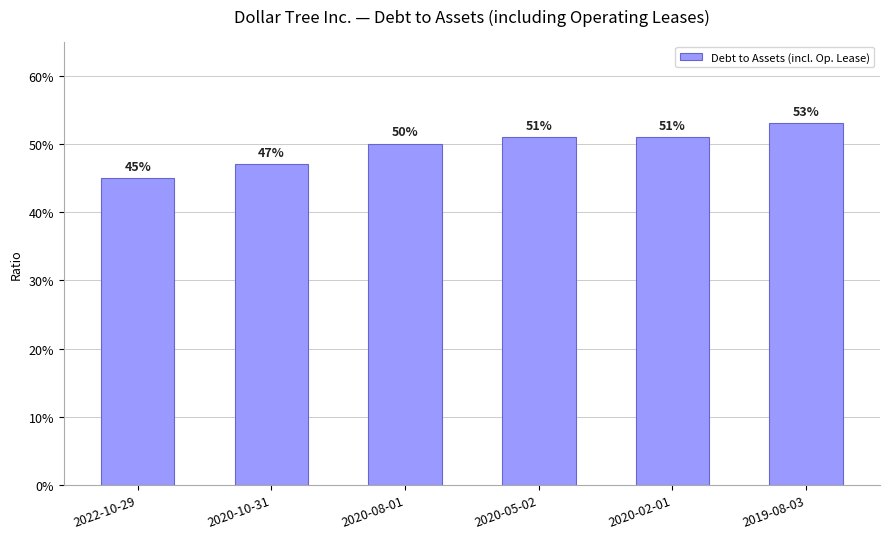

Are the bars horizontal?

No